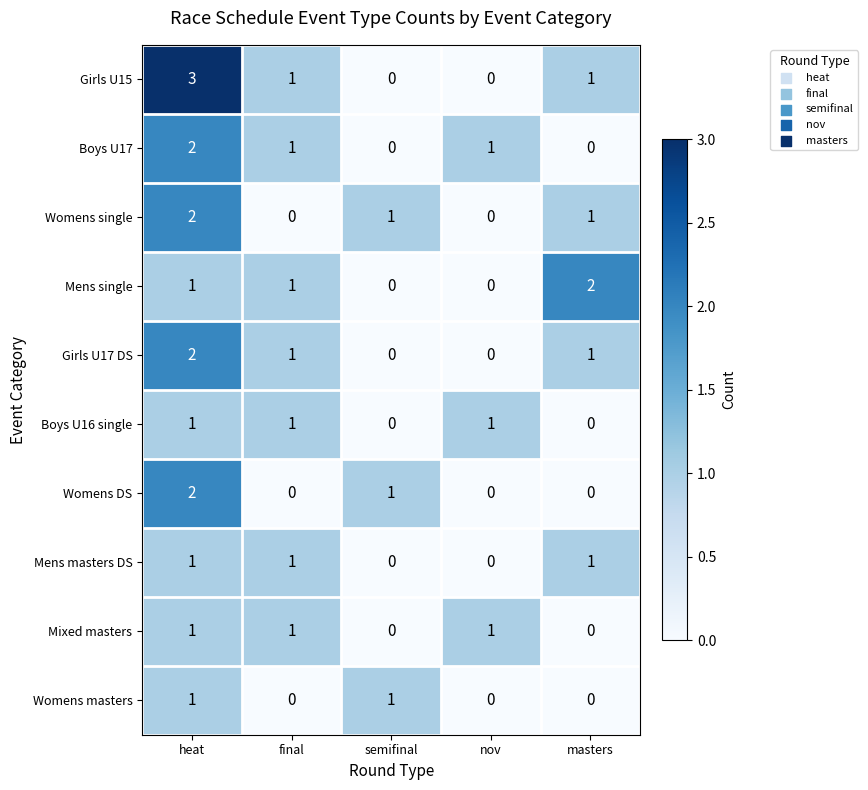

At which category is the sum across all series the highest?

heat